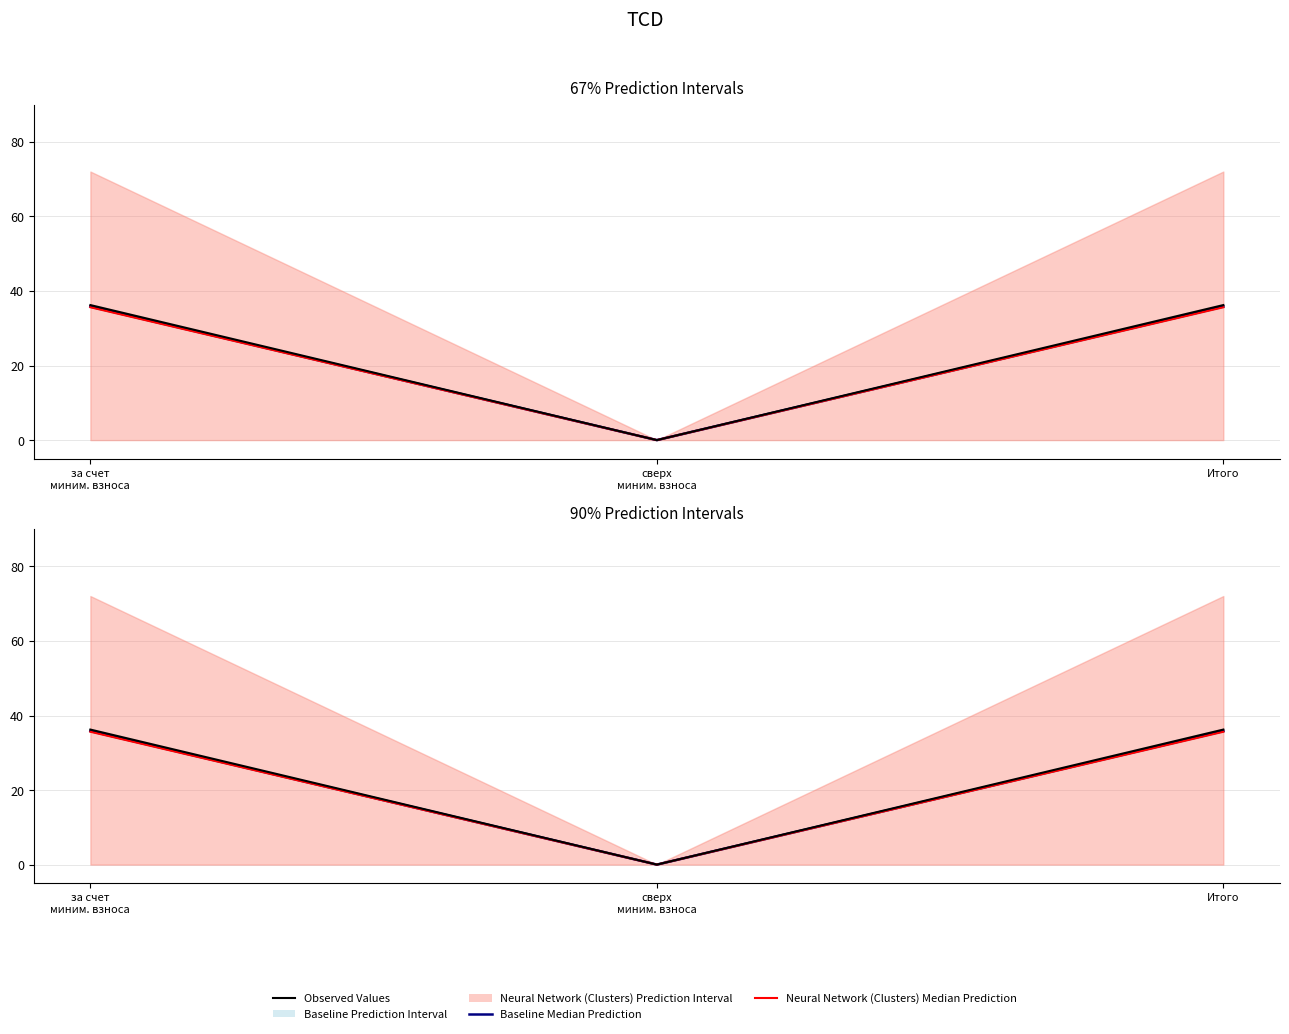

List the labels in order of Observed Values value, smallest first.

сверх
миним. взноса, за счет
миним. взноса, Итого